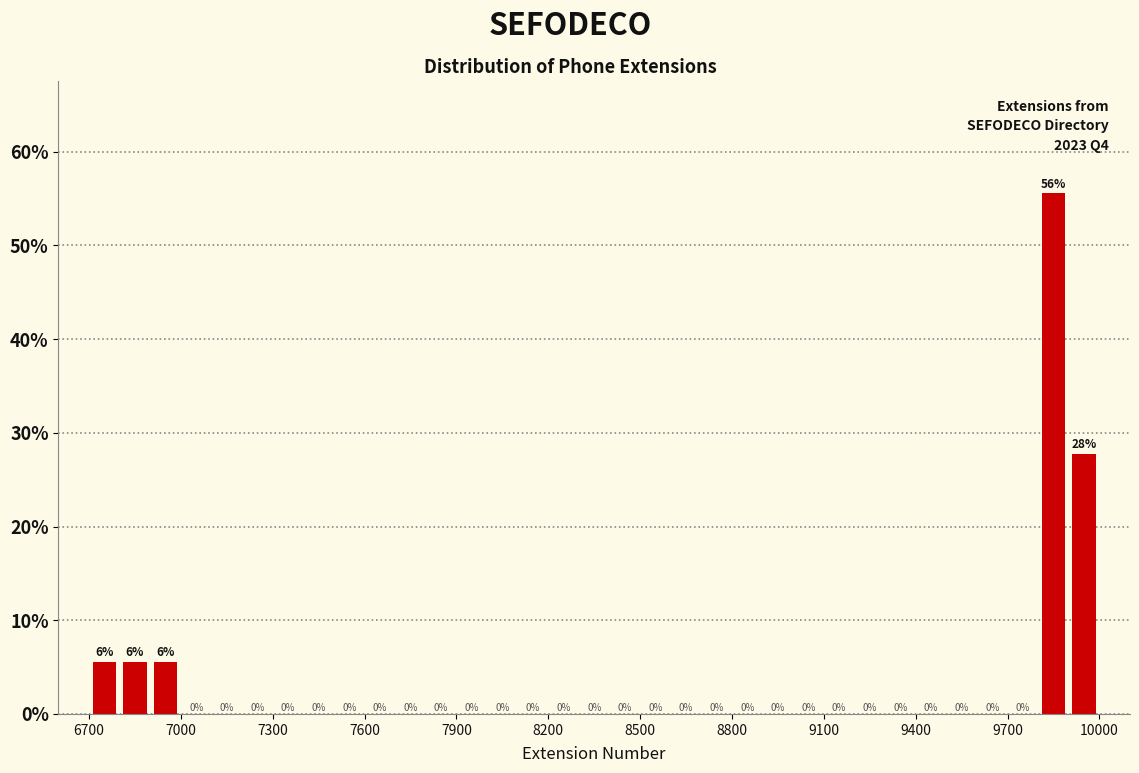

Around what value on the x-axis is the tallest bar? Give the approximate position of its centre, as read against the axis.

9850